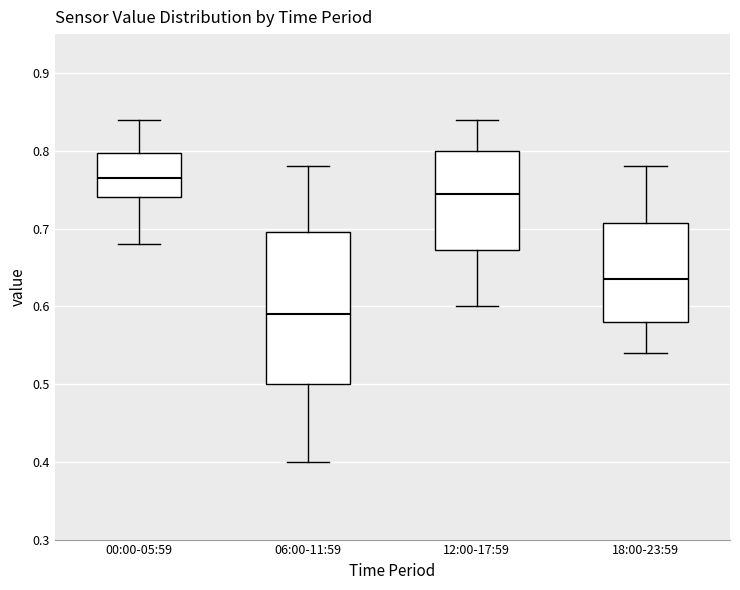

Where is the upper edge of the box for 06:00-11:59 on the y-axis? The values are not printed on the chart, so give them approximately, as read against the axis.

0.70